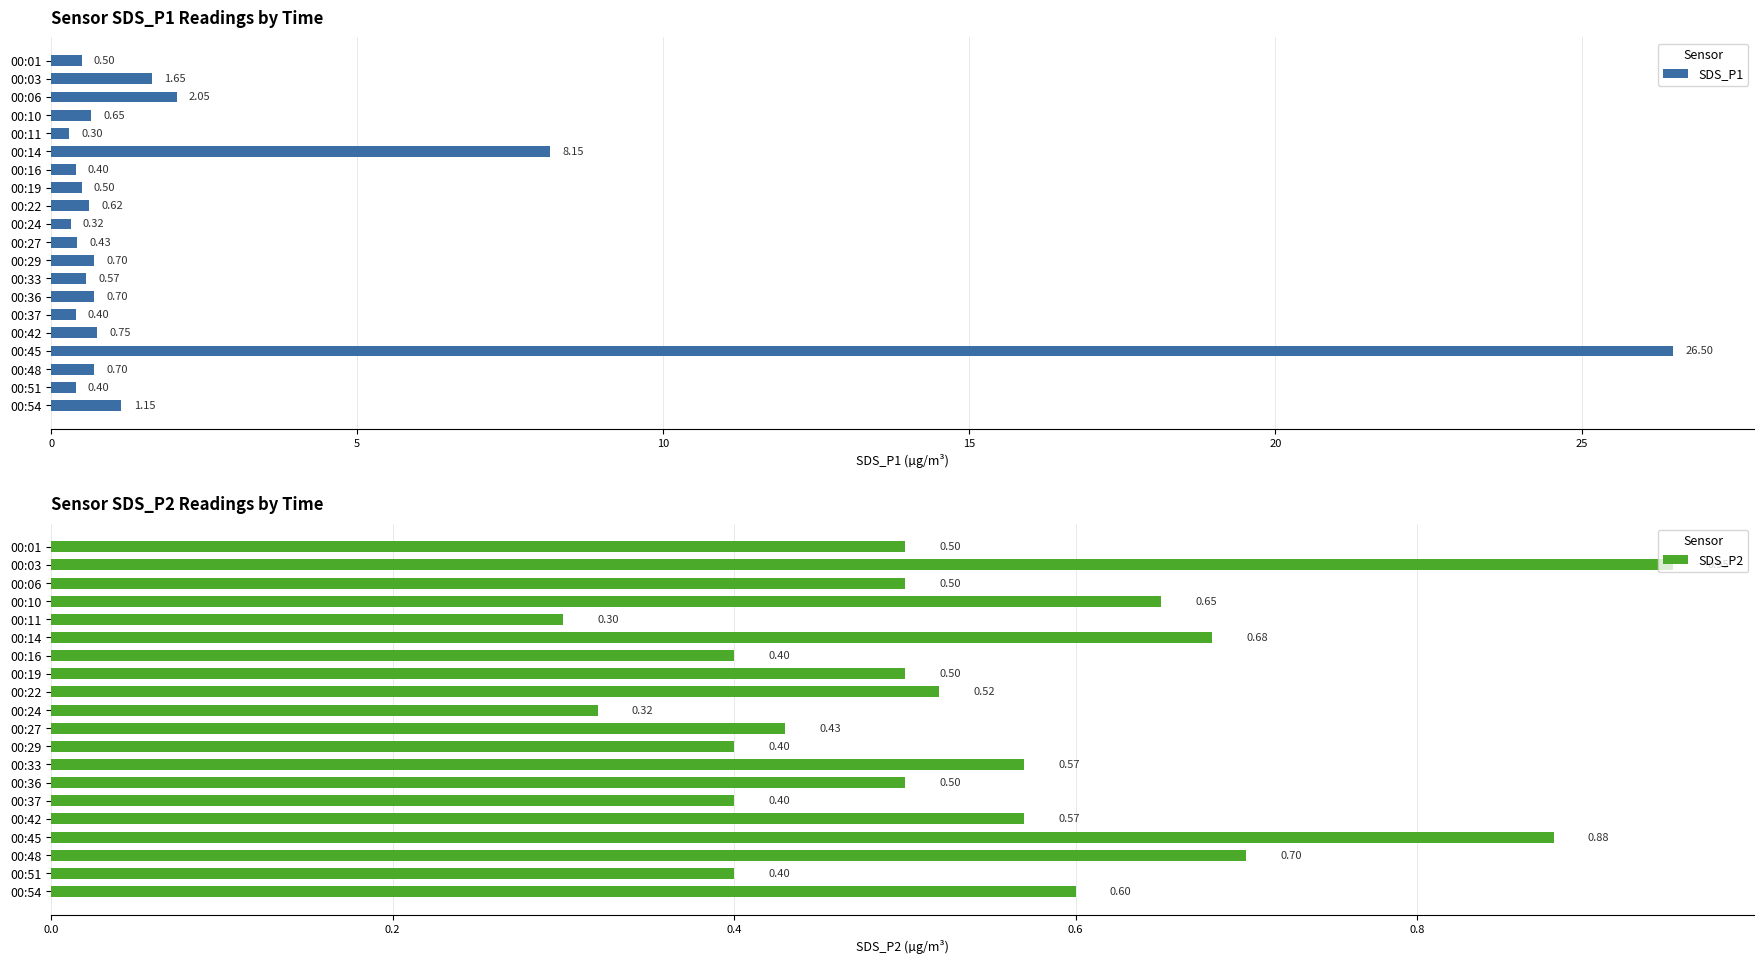

What is the sum of the SDS_P1 values at 00:24 and 00:54?

1.5